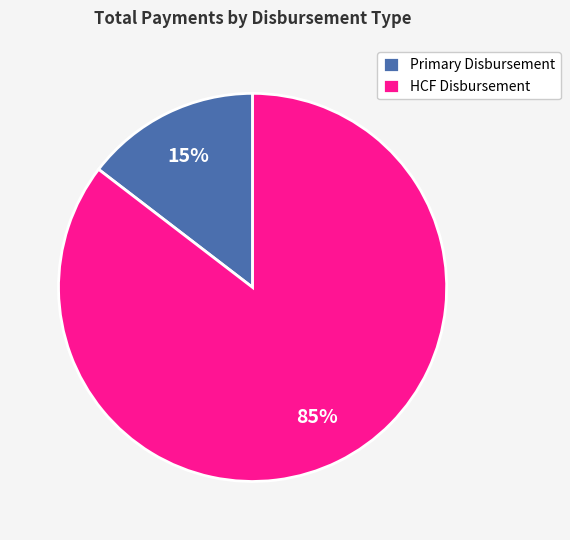

Which slice is the smallest?

Primary Disbursement